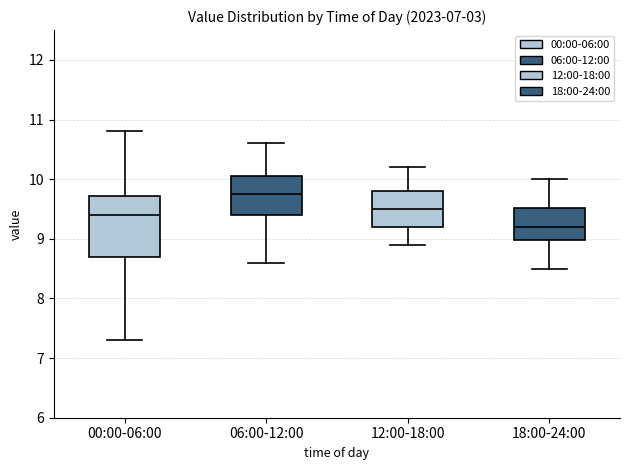

Where does the median line of the box for 00:00-06:00 sit on the y-axis? The values are not printed on the chart, so give them approximately, as read against the axis.

9.4